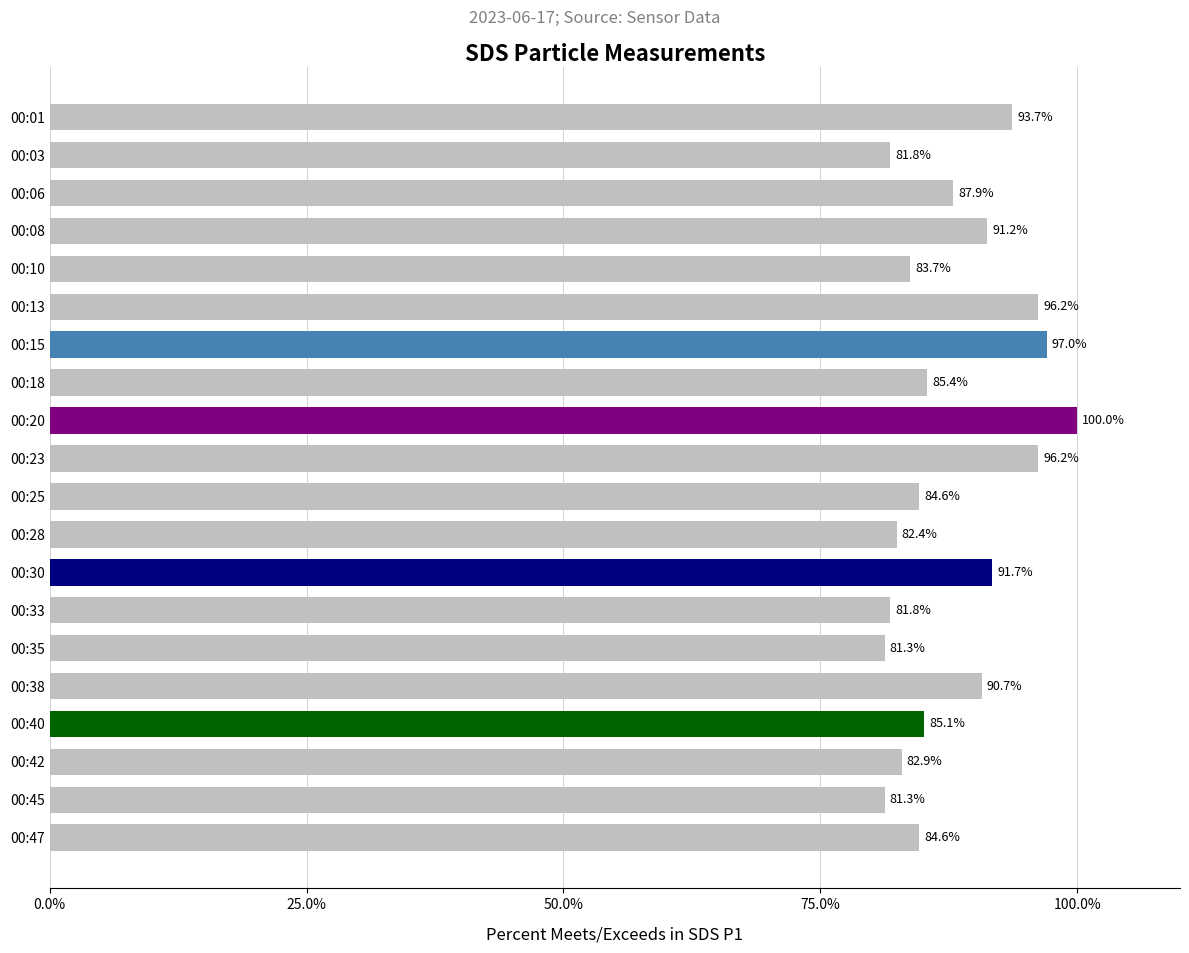

Is it true that the value at 00:18 is 28.3?

False